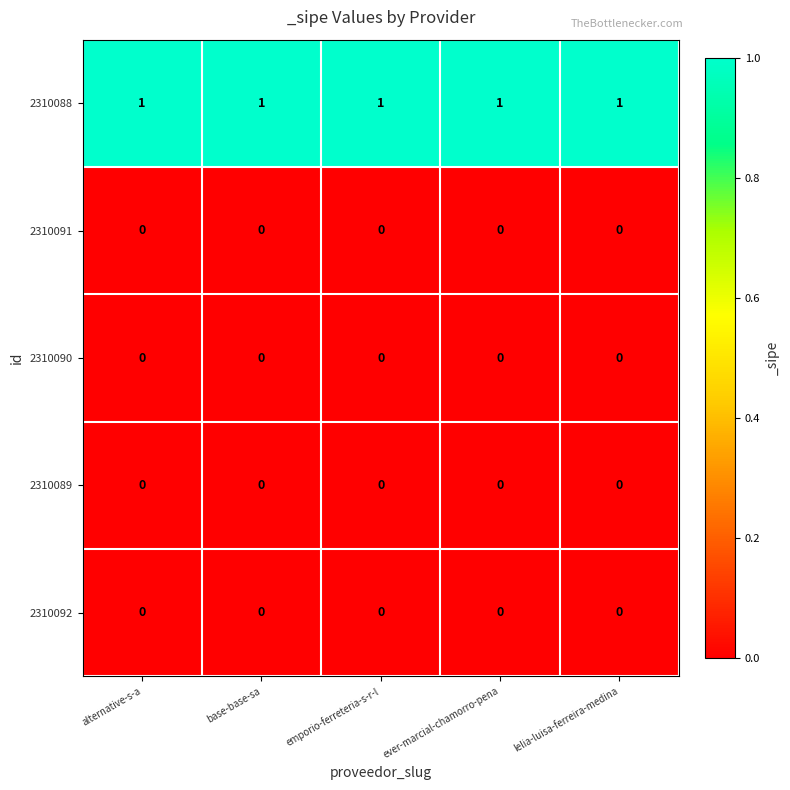

True or false: 2310091 has a value of 0 at lelia-luisa-ferreira-medina.

True